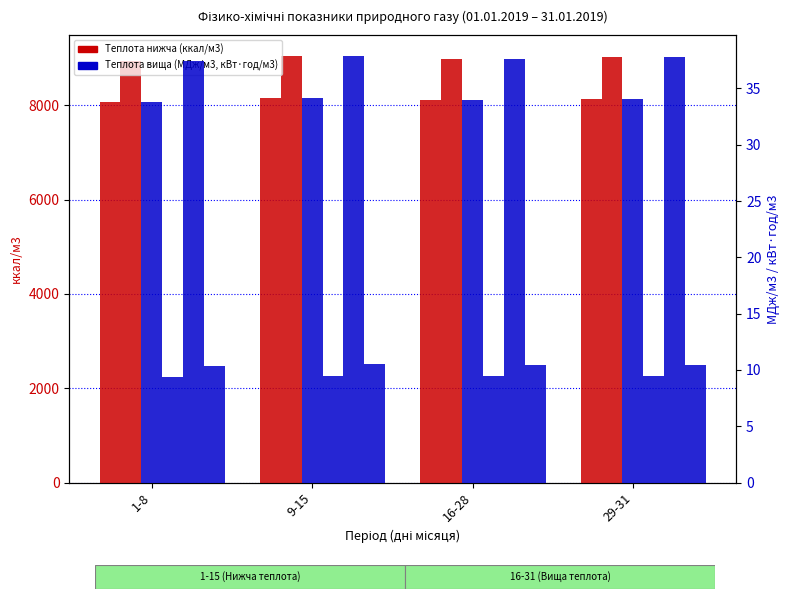

What is the smallest value displayed?

9.4